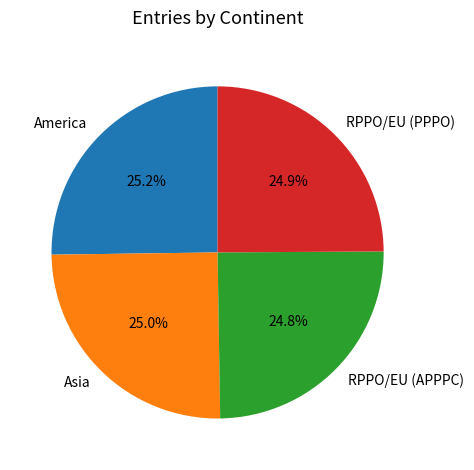

To the nearest percent, what percentage of the pie is Asia?

25%